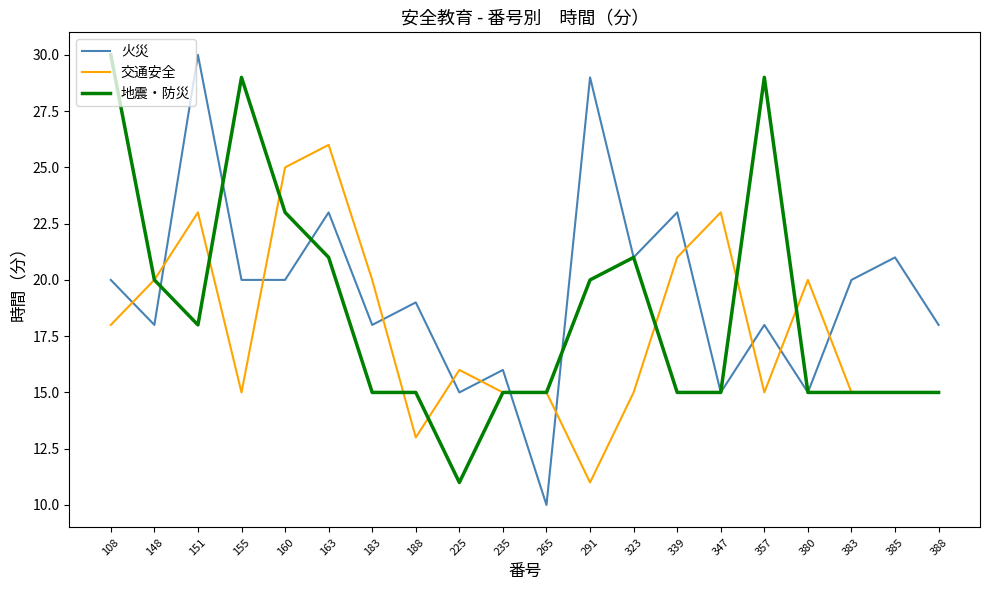

At which label is 交通安全 closest to 18?

108